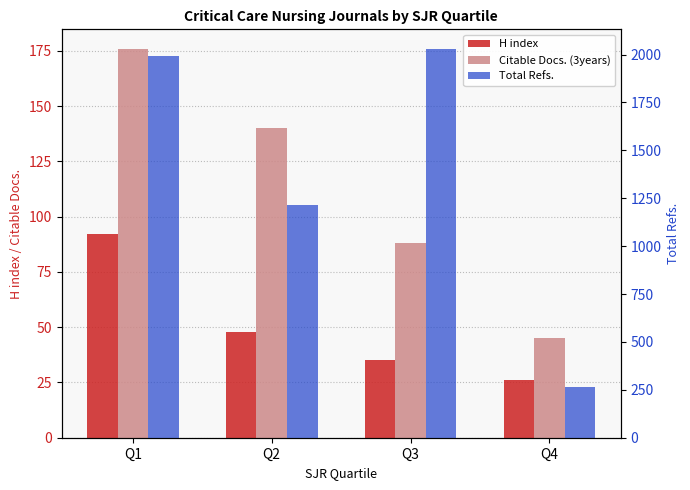

Is it true that Citable Docs. (3years) equals 140 at Q2?

True